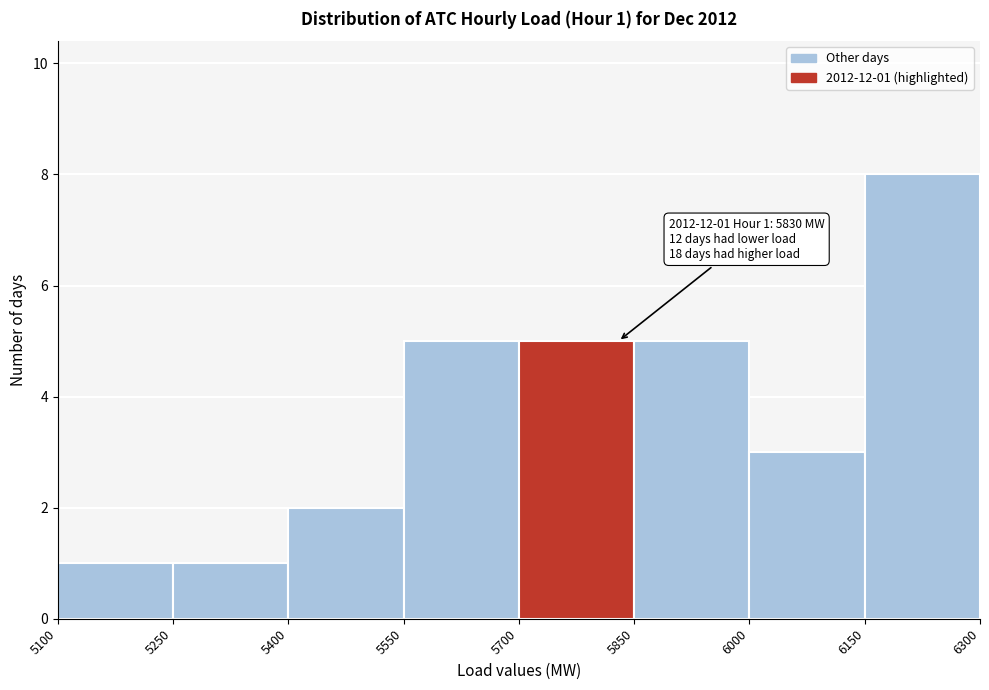

Over which range of the x-axis is the bar tallest?

6150 to 6300